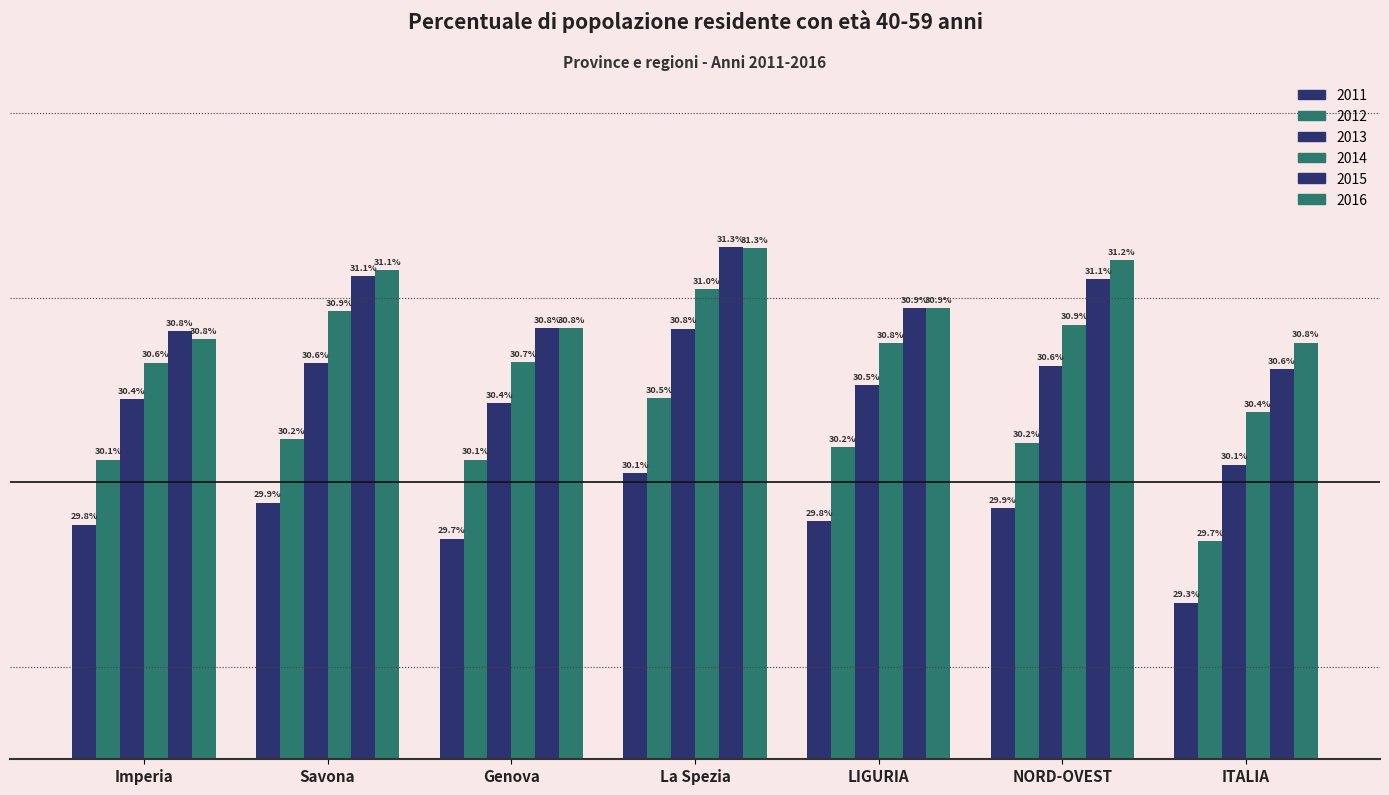

Does the chart contain stacked bars?

No